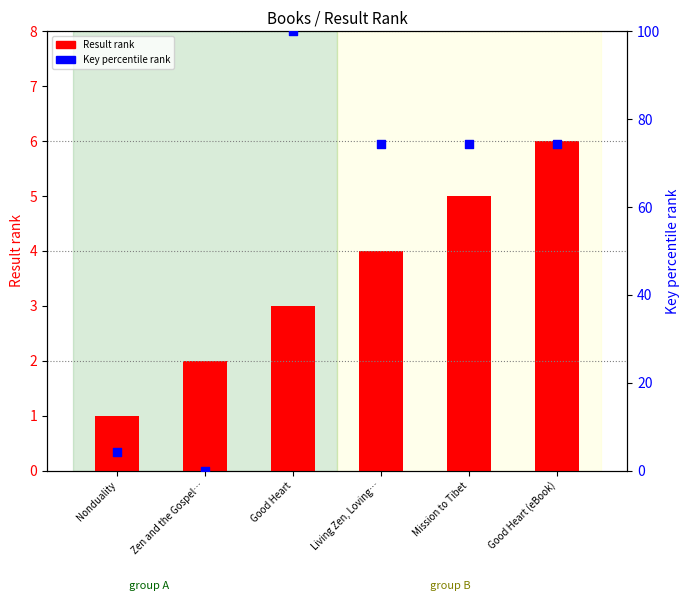

Which series reaches the minimum Y coordinate?

Key percentile rank